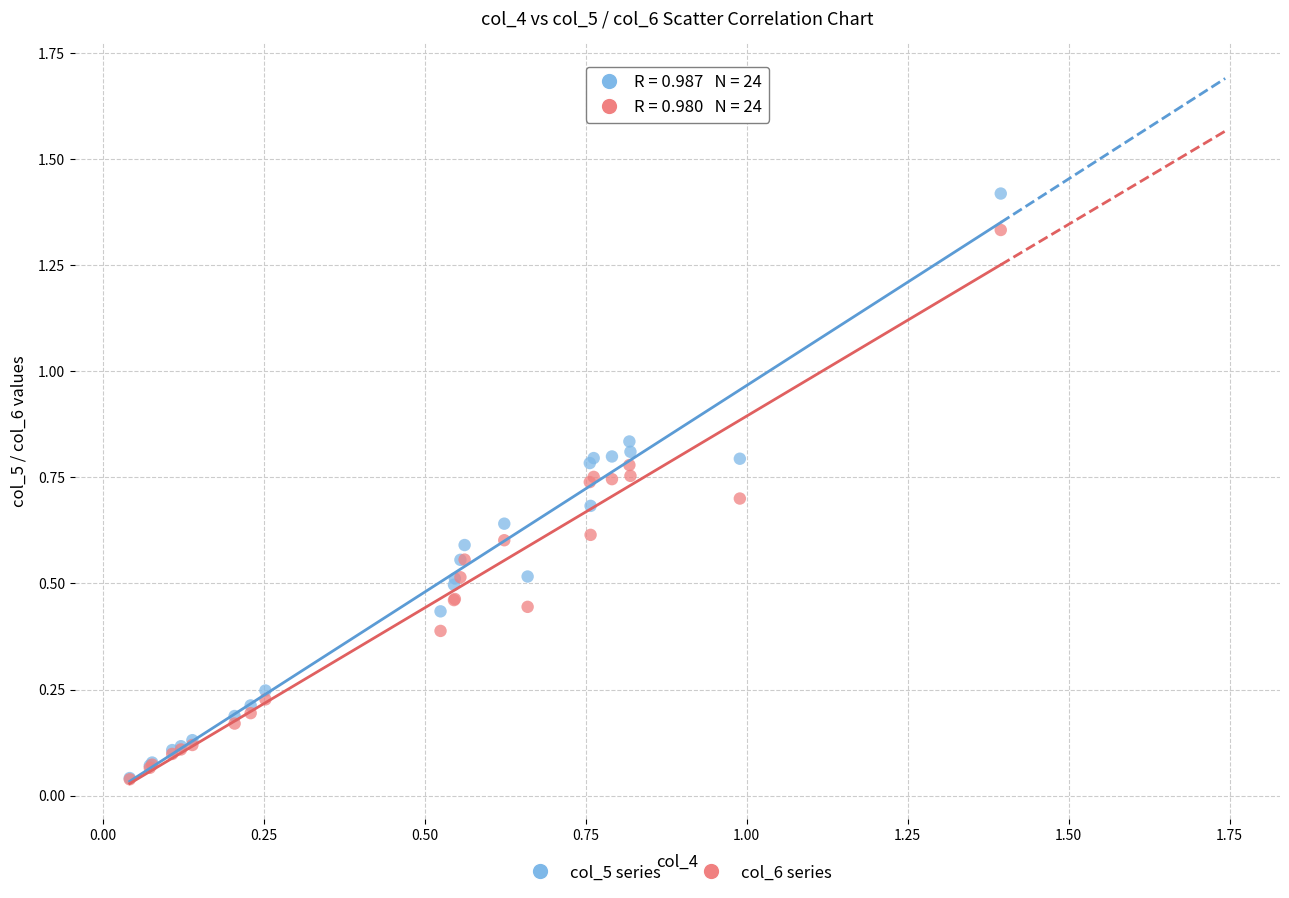

Which series contains the highest Y value?

col_5 series